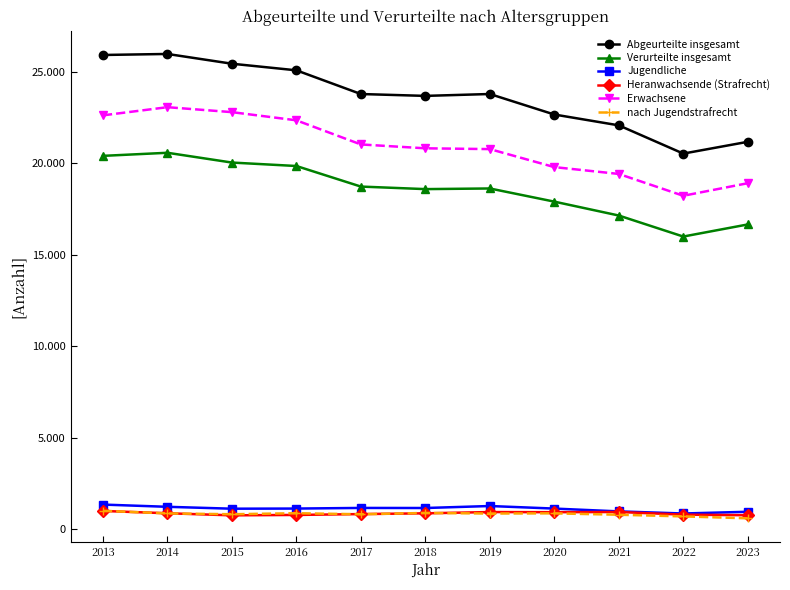

At which label does Heranwachsende (Strafrecht) first exceed 852?

2013